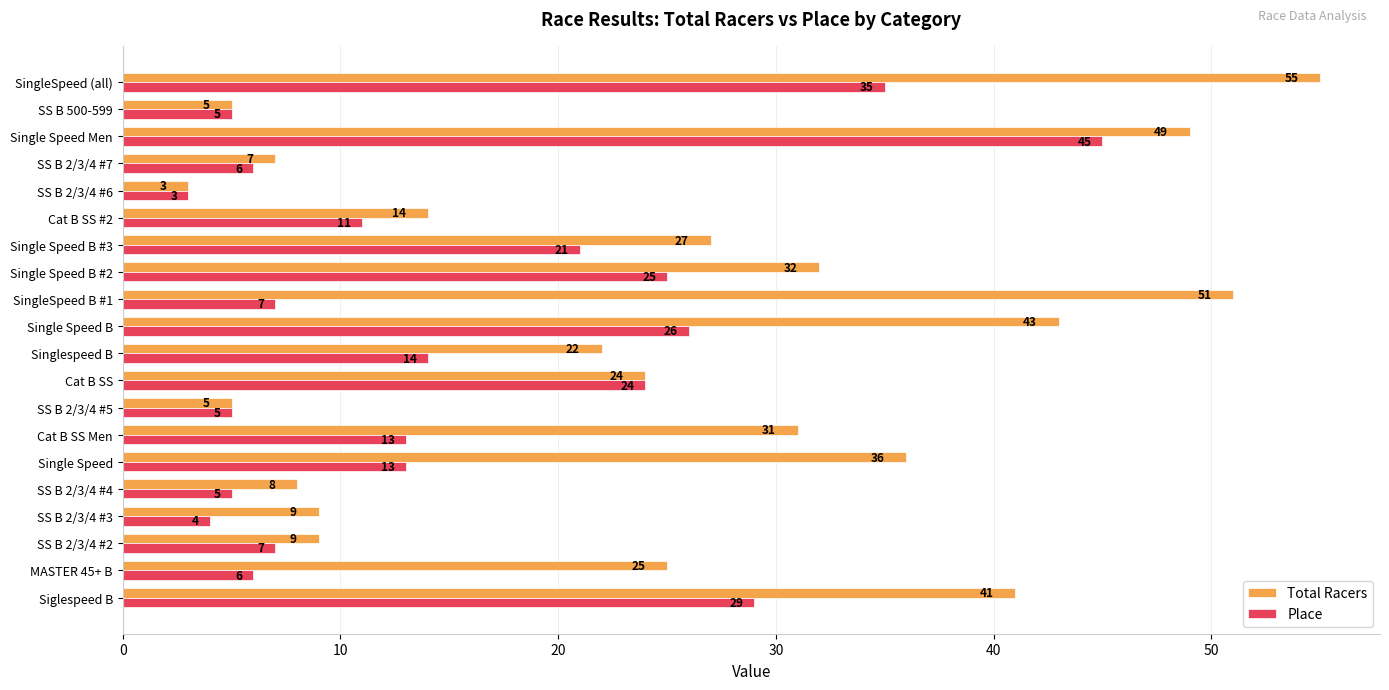

Which series has the largest total across all categories?

Total Racers